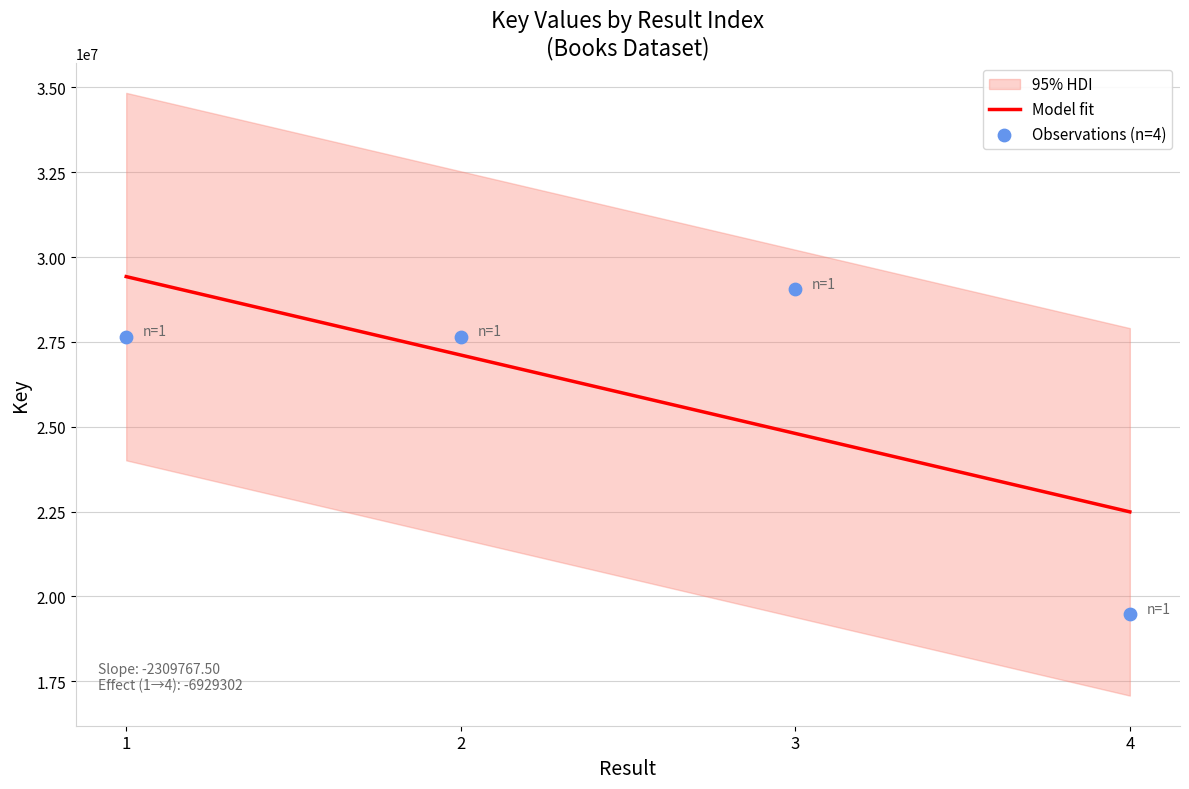

What is the change in value from 1 to 2?

-107